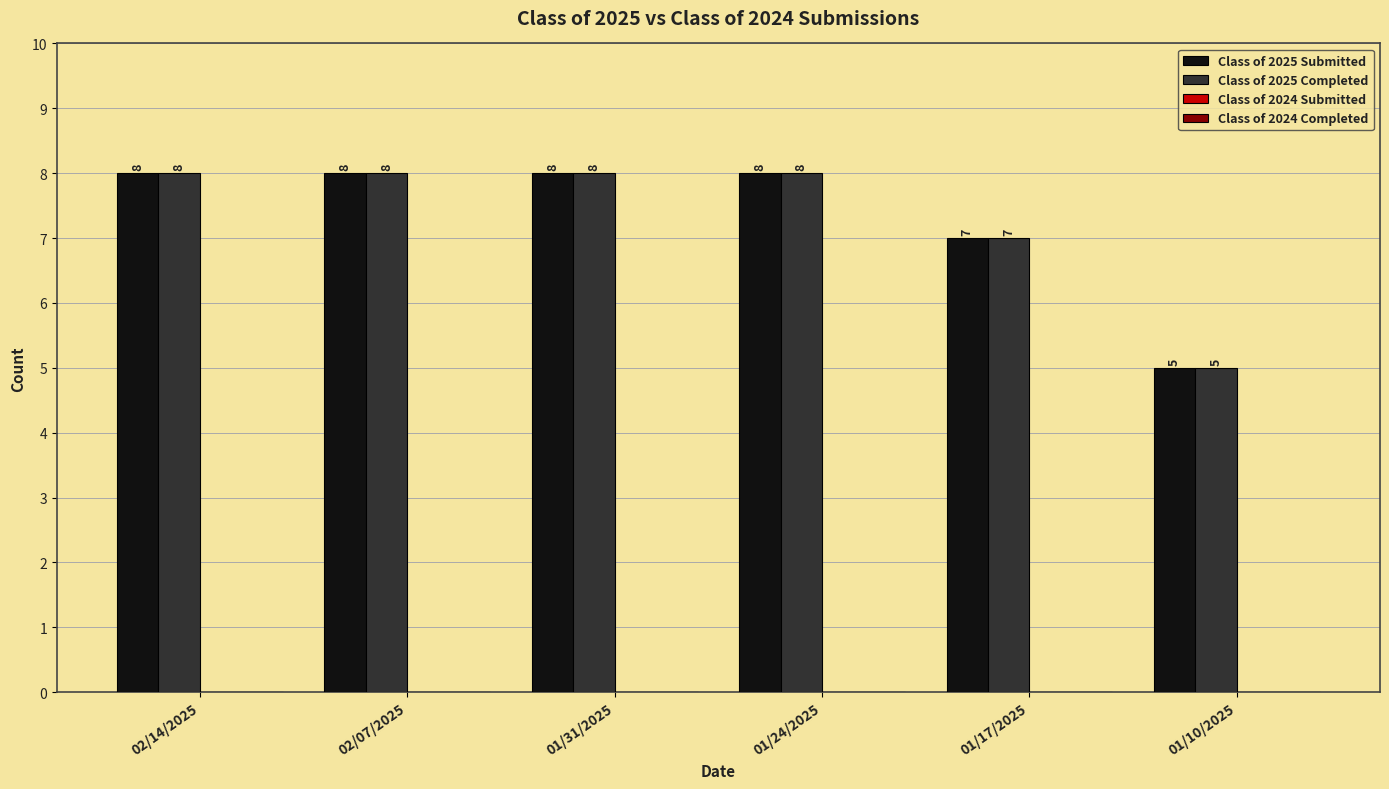

What is the sum of the Class of 2025 Completed values at 01/24/2025 and 02/14/2025?

16